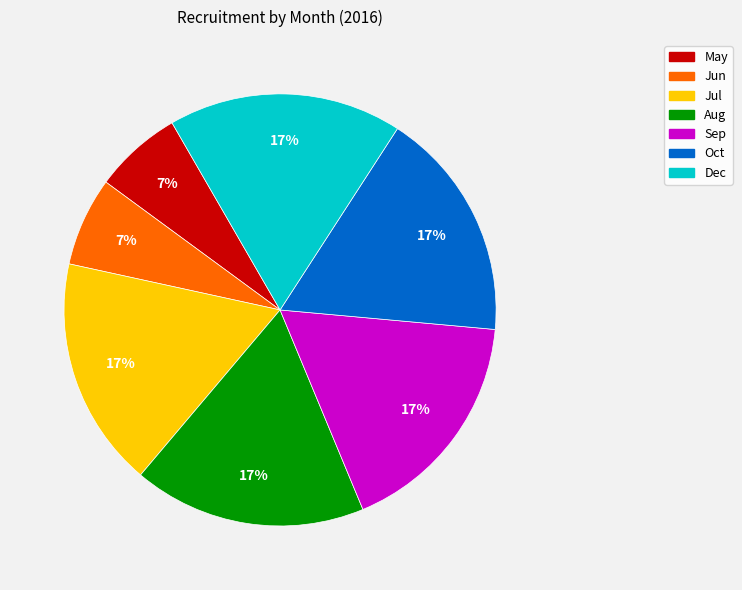

Is the sum of Sep and Jul greater than half?

No